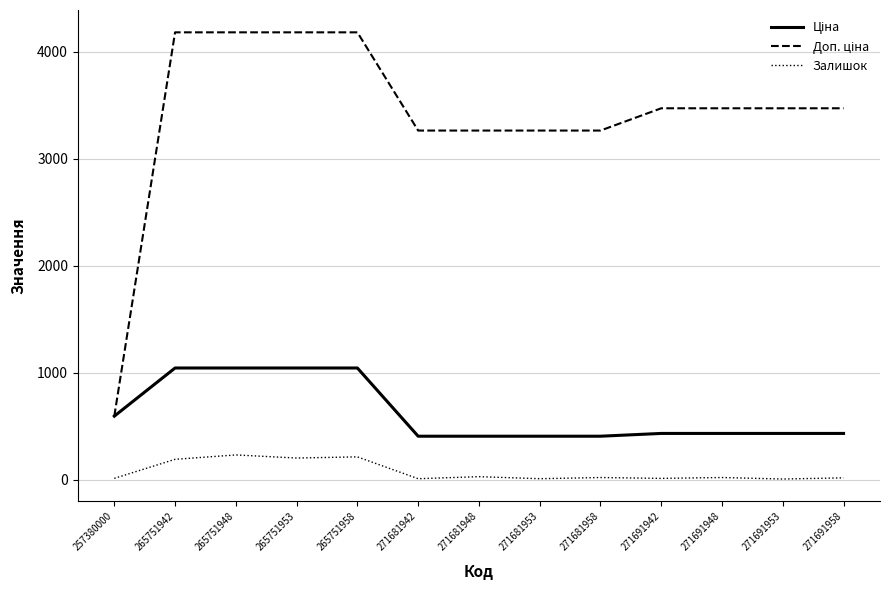

How many lines are shown in the chart?

3